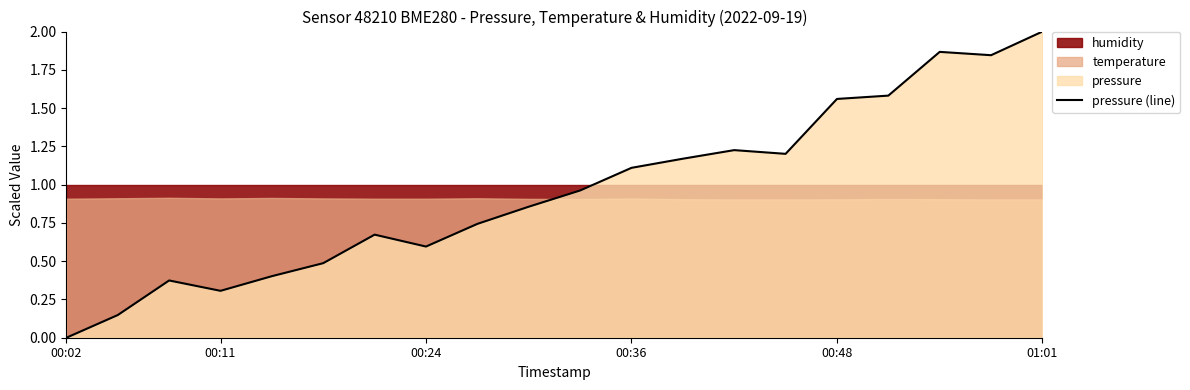

The value of pressure (line) at 00:36 is 0.7. True or false?

False